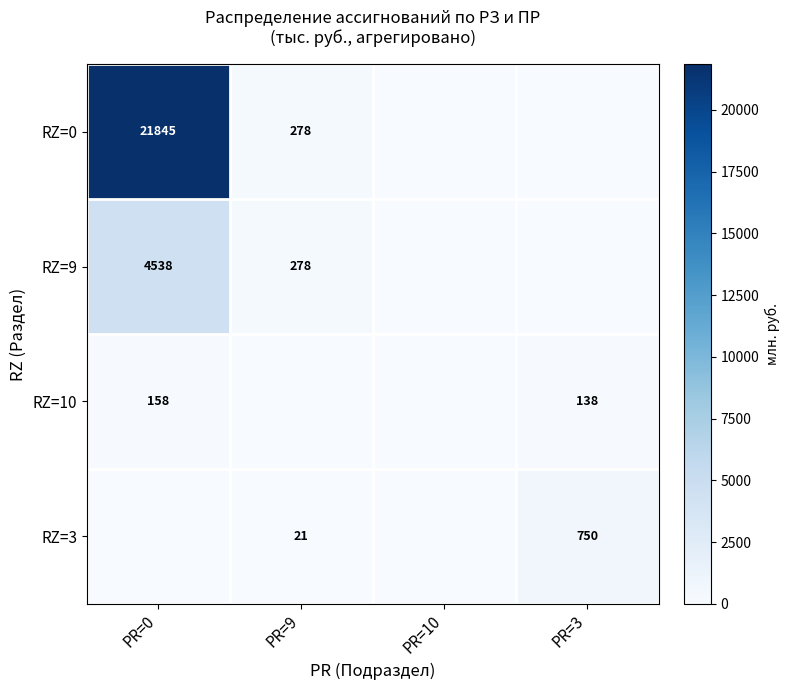

Is the value of RZ=10 at PR=3 greater than the value of RZ=3 at PR=9?

Yes